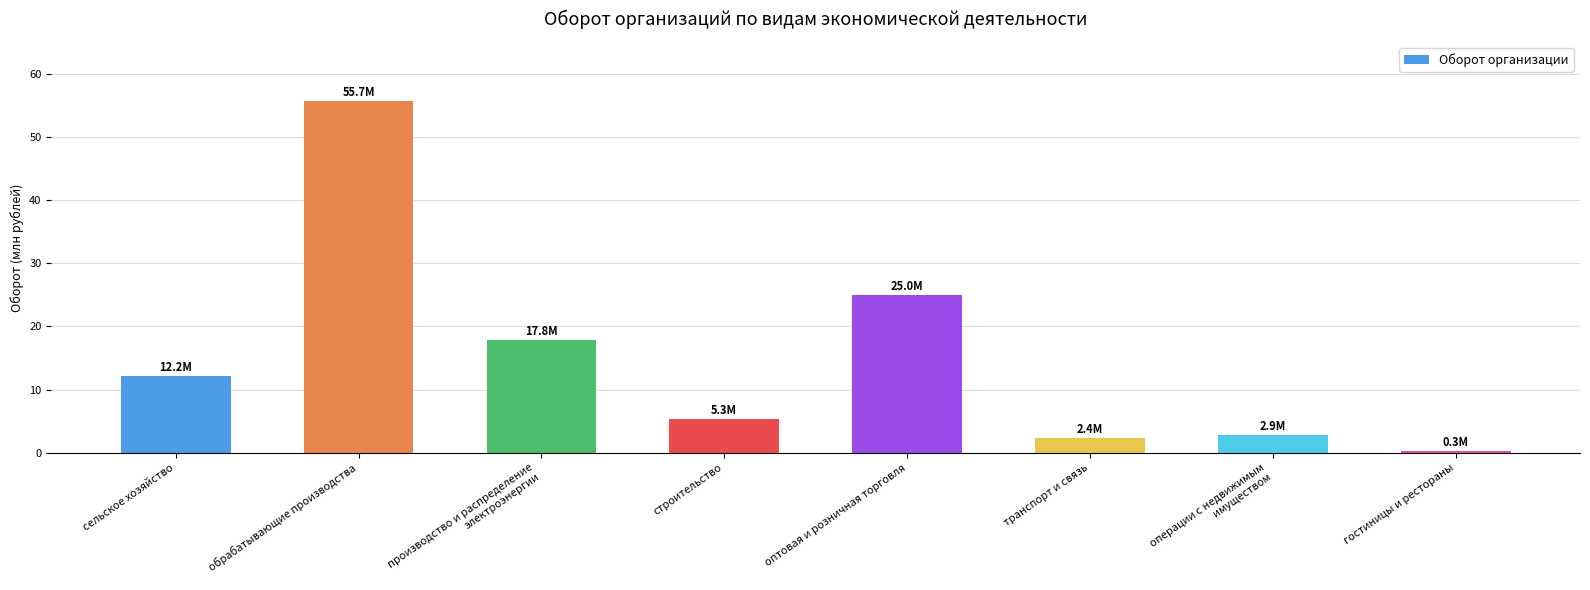

Are the bars horizontal?

No